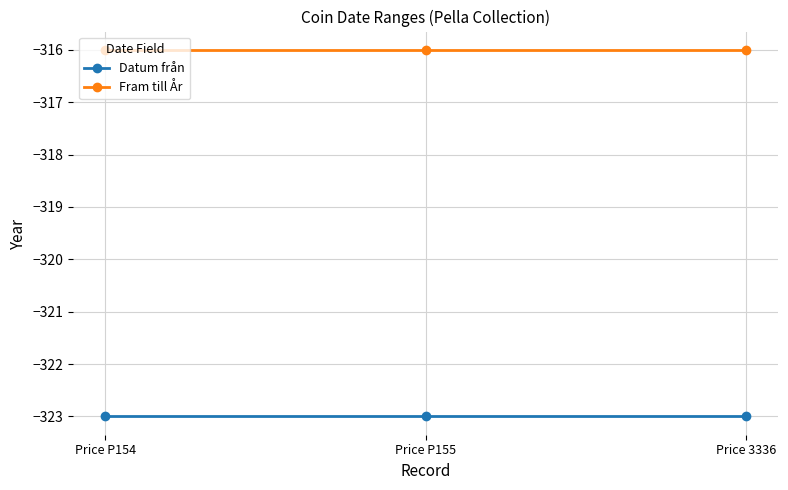

What is the smallest value displayed?

-323